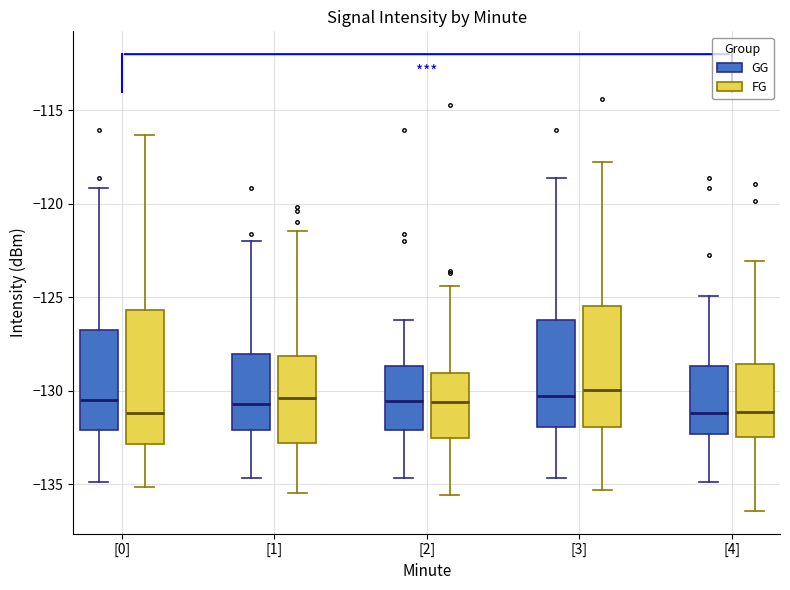

Reading left to right, read every box against the y-axis: the position of its median line, the range the box covers, and the ends of its whiskers. The values are not printed on the chart, so give them approximately, as read against the axis.

[0] (GG): median -130.5, box -132.0 to -126.5, whiskers -135.0 to -119.0
[0] (FG): median -131.0, box -133.0 to -125.5, whiskers -135.0 to -116.5
[1] (GG): median -130.5, box -132.0 to -128.0, whiskers -134.5 to -122.0
[1] (FG): median -130.5, box -133.0 to -128.0, whiskers -135.5 to -121.5
[2] (GG): median -130.5, box -132.0 to -128.5, whiskers -134.5 to -126.0
[2] (FG): median -130.5, box -132.5 to -129.0, whiskers -135.5 to -124.5
[3] (GG): median -130.5, box -132.0 to -126.0, whiskers -134.5 to -118.5
[3] (FG): median -130.0, box -132.0 to -125.5, whiskers -135.5 to -118.0
[4] (GG): median -131.0, box -132.5 to -128.5, whiskers -135.0 to -125.0
[4] (FG): median -131.0, box -132.5 to -128.5, whiskers -136.5 to -123.0